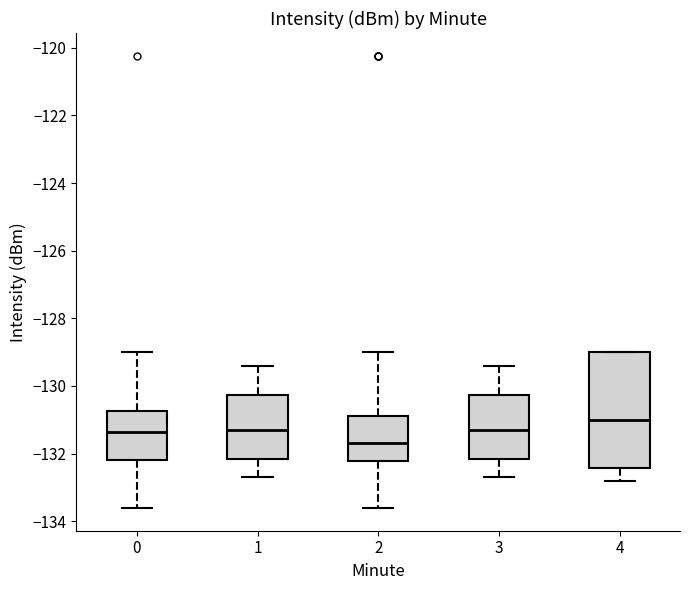

Where does the median line of the box at x = 3 sit on the y-axis? The values are not printed on the chart, so give them approximately, as read against the axis.

-131.4